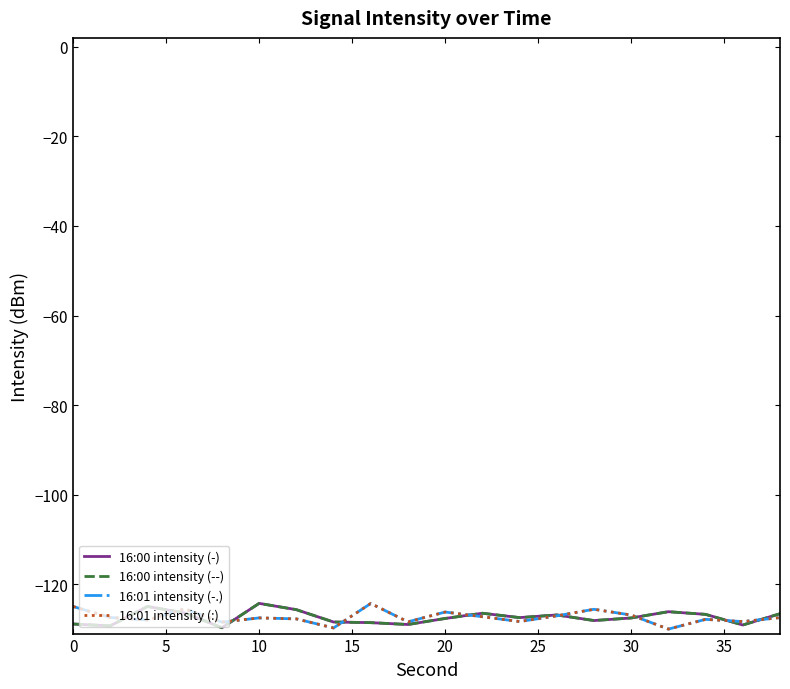

Does the chart have visible grid lines?

No